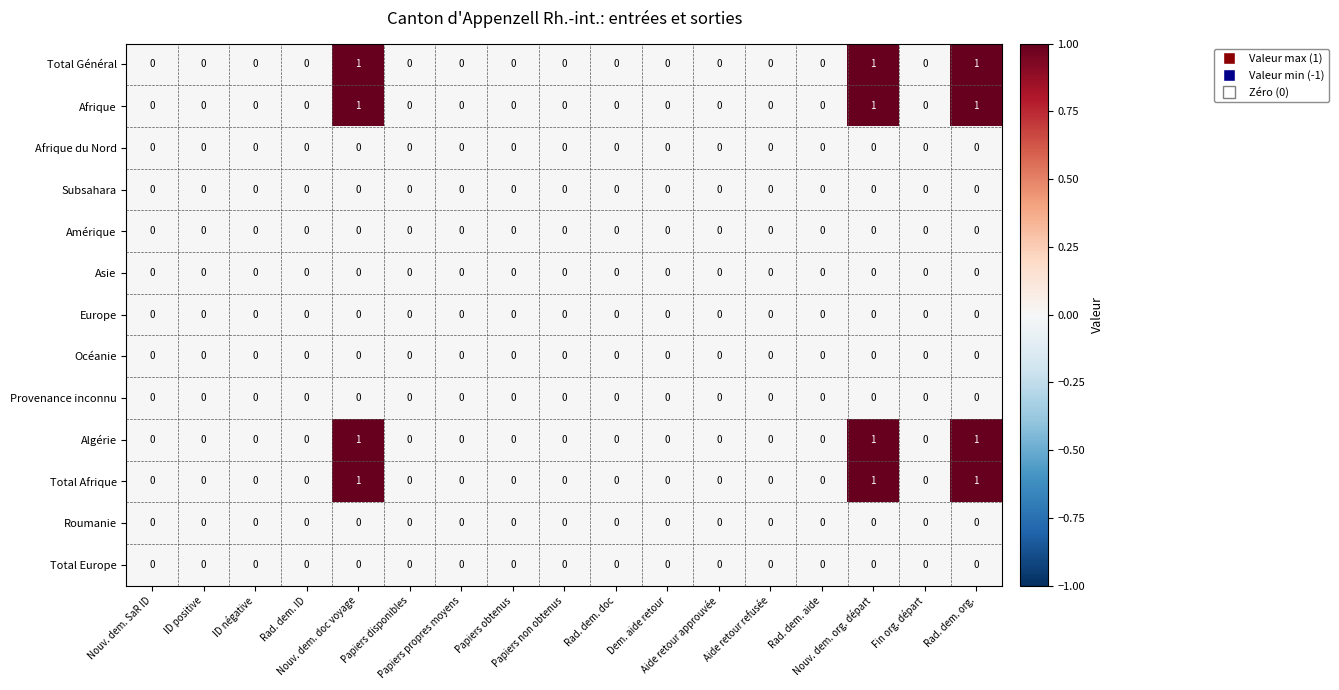

Reading right to left, transcribe all the data shown in this chart.

Total Général: Rad. dem. org.=1	Fin org. départ=0	Nouv. dem. org. départ=1	Rad. dem. aide=0	Aide retour refusée=0	Aide retour approuvée=0	Dem. aide retour=0	Rad. dem. doc=0	Papiers non obtenus=0	Papiers obtenus=0	Papiers propres moyens=0	Papiers disponibles=0	Nouv. dem. doc voyage=1	Rad. dem. ID=0	ID négative=0	ID positive=0	Nouv. dem. SaR ID=0
Afrique: Rad. dem. org.=1	Fin org. départ=0	Nouv. dem. org. départ=1	Rad. dem. aide=0	Aide retour refusée=0	Aide retour approuvée=0	Dem. aide retour=0	Rad. dem. doc=0	Papiers non obtenus=0	Papiers obtenus=0	Papiers propres moyens=0	Papiers disponibles=0	Nouv. dem. doc voyage=1	Rad. dem. ID=0	ID négative=0	ID positive=0	Nouv. dem. SaR ID=0
Afrique du Nord: Rad. dem. org.=0	Fin org. départ=0	Nouv. dem. org. départ=0	Rad. dem. aide=0	Aide retour refusée=0	Aide retour approuvée=0	Dem. aide retour=0	Rad. dem. doc=0	Papiers non obtenus=0	Papiers obtenus=0	Papiers propres moyens=0	Papiers disponibles=0	Nouv. dem. doc voyage=0	Rad. dem. ID=0	ID négative=0	ID positive=0	Nouv. dem. SaR ID=0
Subsahara: Rad. dem. org.=0	Fin org. départ=0	Nouv. dem. org. départ=0	Rad. dem. aide=0	Aide retour refusée=0	Aide retour approuvée=0	Dem. aide retour=0	Rad. dem. doc=0	Papiers non obtenus=0	Papiers obtenus=0	Papiers propres moyens=0	Papiers disponibles=0	Nouv. dem. doc voyage=0	Rad. dem. ID=0	ID négative=0	ID positive=0	Nouv. dem. SaR ID=0
Amérique: Rad. dem. org.=0	Fin org. départ=0	Nouv. dem. org. départ=0	Rad. dem. aide=0	Aide retour refusée=0	Aide retour approuvée=0	Dem. aide retour=0	Rad. dem. doc=0	Papiers non obtenus=0	Papiers obtenus=0	Papiers propres moyens=0	Papiers disponibles=0	Nouv. dem. doc voyage=0	Rad. dem. ID=0	ID négative=0	ID positive=0	Nouv. dem. SaR ID=0
Asie: Rad. dem. org.=0	Fin org. départ=0	Nouv. dem. org. départ=0	Rad. dem. aide=0	Aide retour refusée=0	Aide retour approuvée=0	Dem. aide retour=0	Rad. dem. doc=0	Papiers non obtenus=0	Papiers obtenus=0	Papiers propres moyens=0	Papiers disponibles=0	Nouv. dem. doc voyage=0	Rad. dem. ID=0	ID négative=0	ID positive=0	Nouv. dem. SaR ID=0
Europe: Rad. dem. org.=0	Fin org. départ=0	Nouv. dem. org. départ=0	Rad. dem. aide=0	Aide retour refusée=0	Aide retour approuvée=0	Dem. aide retour=0	Rad. dem. doc=0	Papiers non obtenus=0	Papiers obtenus=0	Papiers propres moyens=0	Papiers disponibles=0	Nouv. dem. doc voyage=0	Rad. dem. ID=0	ID négative=0	ID positive=0	Nouv. dem. SaR ID=0
Océanie: Rad. dem. org.=0	Fin org. départ=0	Nouv. dem. org. départ=0	Rad. dem. aide=0	Aide retour refusée=0	Aide retour approuvée=0	Dem. aide retour=0	Rad. dem. doc=0	Papiers non obtenus=0	Papiers obtenus=0	Papiers propres moyens=0	Papiers disponibles=0	Nouv. dem. doc voyage=0	Rad. dem. ID=0	ID négative=0	ID positive=0	Nouv. dem. SaR ID=0
Provenance inconnu: Rad. dem. org.=0	Fin org. départ=0	Nouv. dem. org. départ=0	Rad. dem. aide=0	Aide retour refusée=0	Aide retour approuvée=0	Dem. aide retour=0	Rad. dem. doc=0	Papiers non obtenus=0	Papiers obtenus=0	Papiers propres moyens=0	Papiers disponibles=0	Nouv. dem. doc voyage=0	Rad. dem. ID=0	ID négative=0	ID positive=0	Nouv. dem. SaR ID=0
Algérie: Rad. dem. org.=1	Fin org. départ=0	Nouv. dem. org. départ=1	Rad. dem. aide=0	Aide retour refusée=0	Aide retour approuvée=0	Dem. aide retour=0	Rad. dem. doc=0	Papiers non obtenus=0	Papiers obtenus=0	Papiers propres moyens=0	Papiers disponibles=0	Nouv. dem. doc voyage=1	Rad. dem. ID=0	ID négative=0	ID positive=0	Nouv. dem. SaR ID=0
Total Afrique: Rad. dem. org.=1	Fin org. départ=0	Nouv. dem. org. départ=1	Rad. dem. aide=0	Aide retour refusée=0	Aide retour approuvée=0	Dem. aide retour=0	Rad. dem. doc=0	Papiers non obtenus=0	Papiers obtenus=0	Papiers propres moyens=0	Papiers disponibles=0	Nouv. dem. doc voyage=1	Rad. dem. ID=0	ID négative=0	ID positive=0	Nouv. dem. SaR ID=0
Roumanie: Rad. dem. org.=0	Fin org. départ=0	Nouv. dem. org. départ=0	Rad. dem. aide=0	Aide retour refusée=0	Aide retour approuvée=0	Dem. aide retour=0	Rad. dem. doc=0	Papiers non obtenus=0	Papiers obtenus=0	Papiers propres moyens=0	Papiers disponibles=0	Nouv. dem. doc voyage=0	Rad. dem. ID=0	ID négative=0	ID positive=0	Nouv. dem. SaR ID=0
Total Europe: Rad. dem. org.=0	Fin org. départ=0	Nouv. dem. org. départ=0	Rad. dem. aide=0	Aide retour refusée=0	Aide retour approuvée=0	Dem. aide retour=0	Rad. dem. doc=0	Papiers non obtenus=0	Papiers obtenus=0	Papiers propres moyens=0	Papiers disponibles=0	Nouv. dem. doc voyage=0	Rad. dem. ID=0	ID négative=0	ID positive=0	Nouv. dem. SaR ID=0